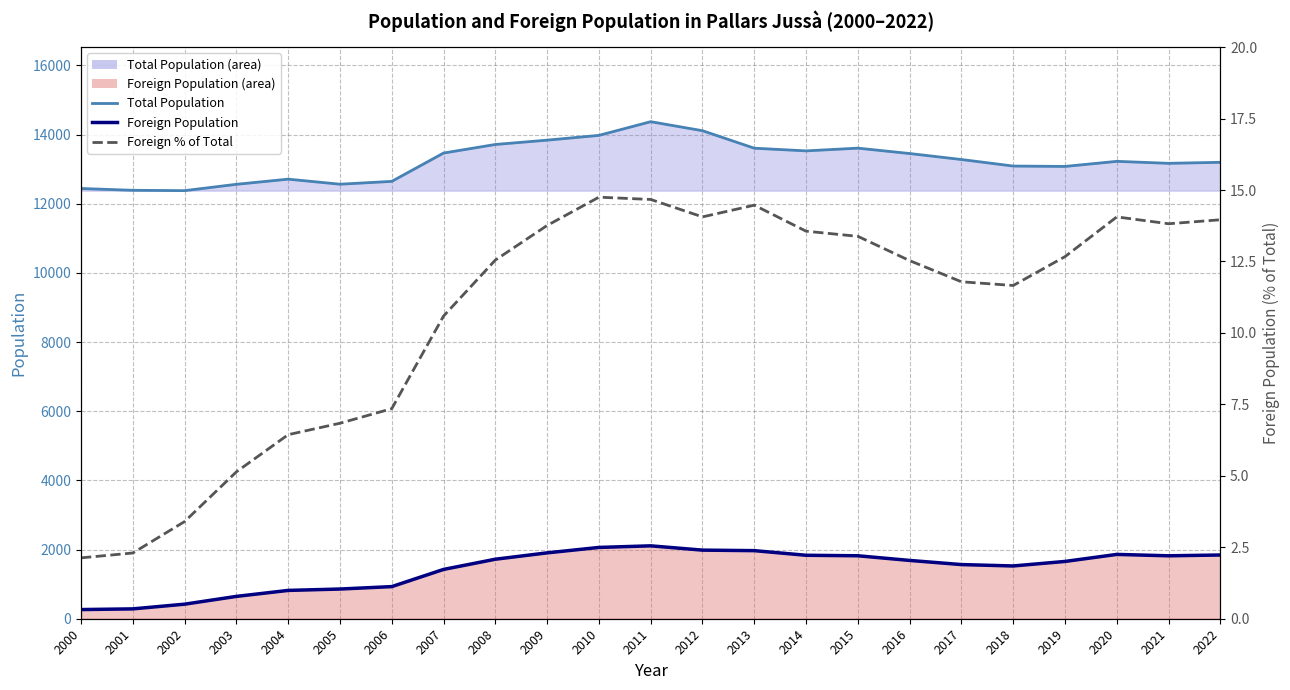

What is the difference between the highest and lowest values at 2022?

13185.0